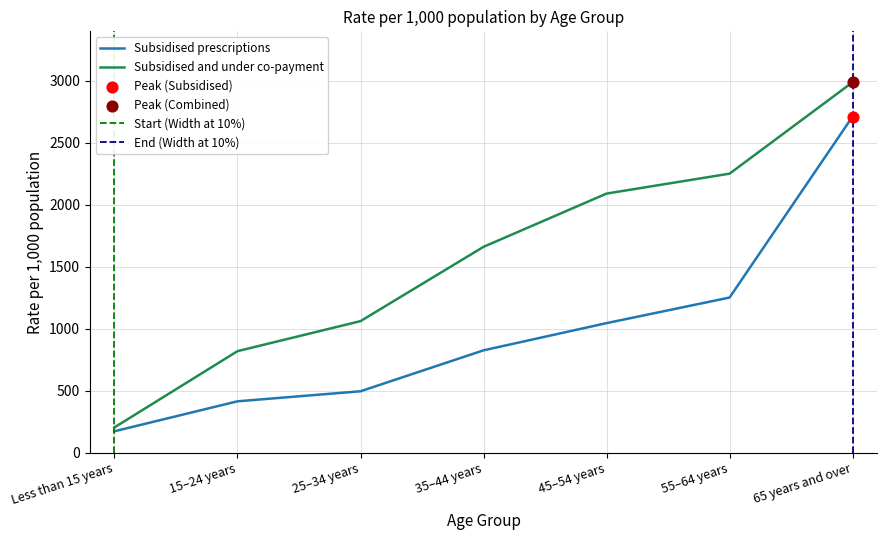

Rank the categories by Subsidised and under co-payment value from highest to lowest.

65 years and over, 55–64 years, 45–54 years, 35–44 years, 25–34 years, 15–24 years, Less than 15 years